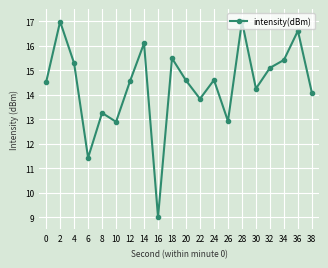

Count the number of values greater than 14.

14